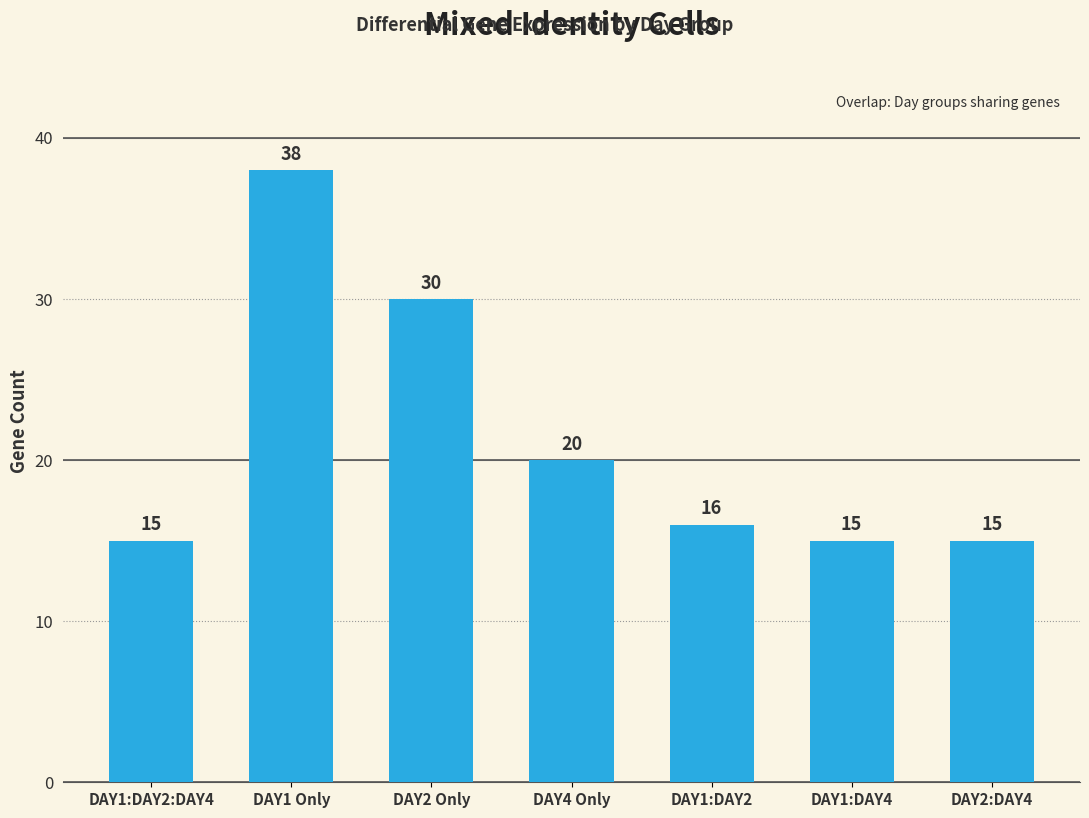

At which label is the value closest to 26?

DAY2 Only